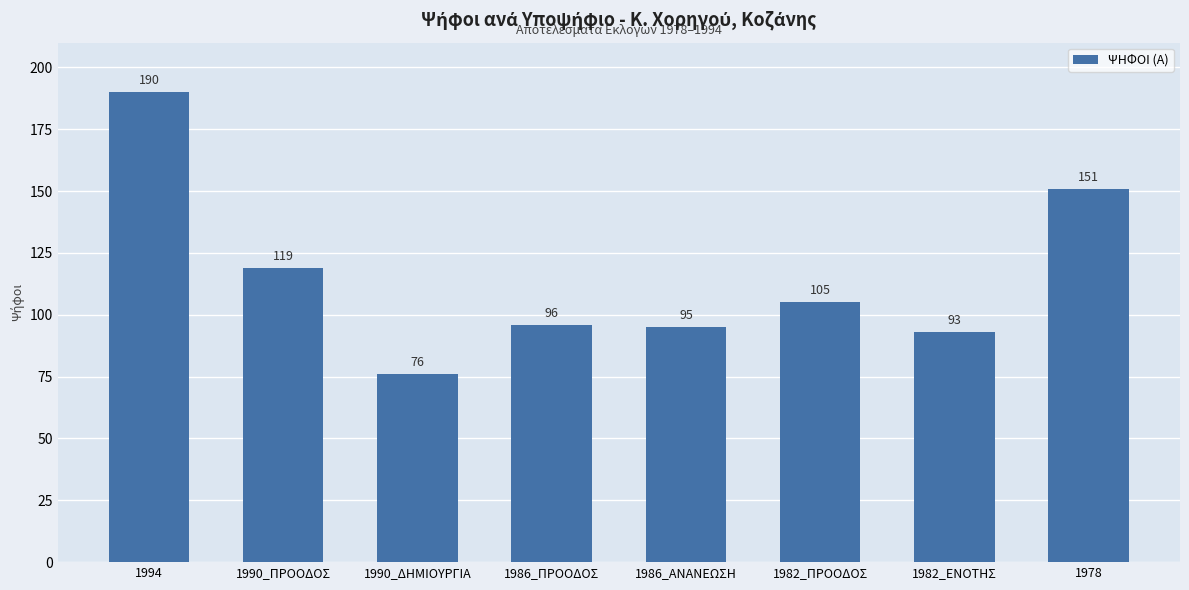

What is the change in value from 1990_ΔΗΜΙΟΥΡΓΙΑ to 1978?

+75